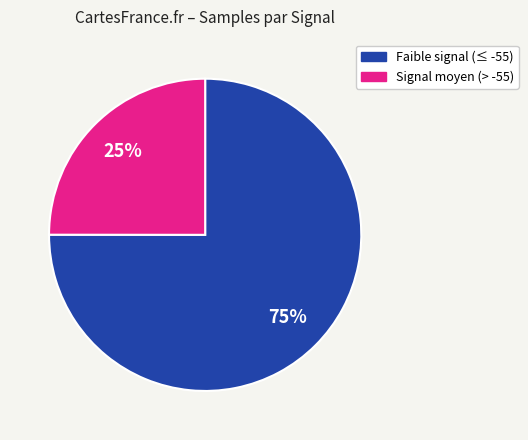

To the nearest percent, what is the difference between the largest and smallest slice percentages?

50%